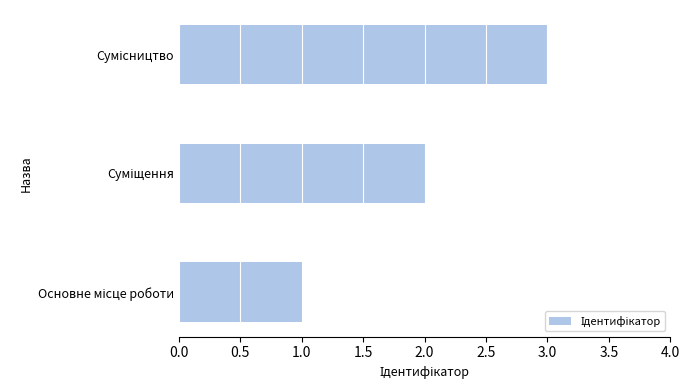

What is the maximum value shown in the chart?

3